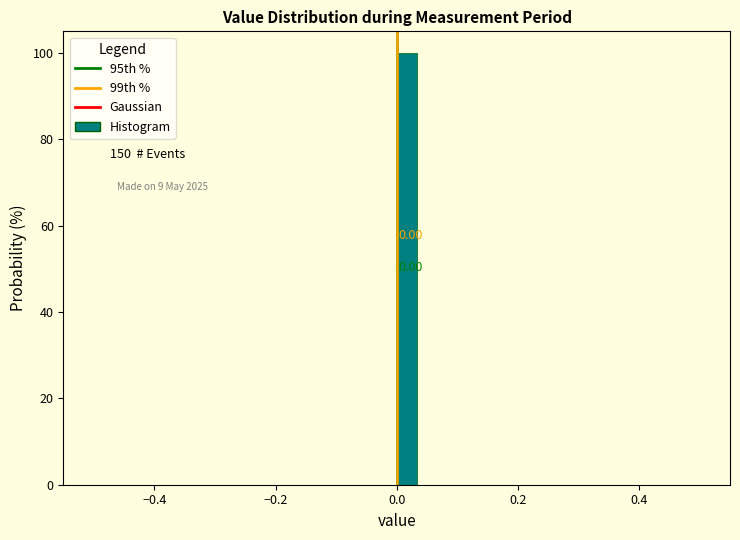

Around what value on the x-axis is the tallest bar? Give the approximate position of its centre, as read against the axis.

0.02